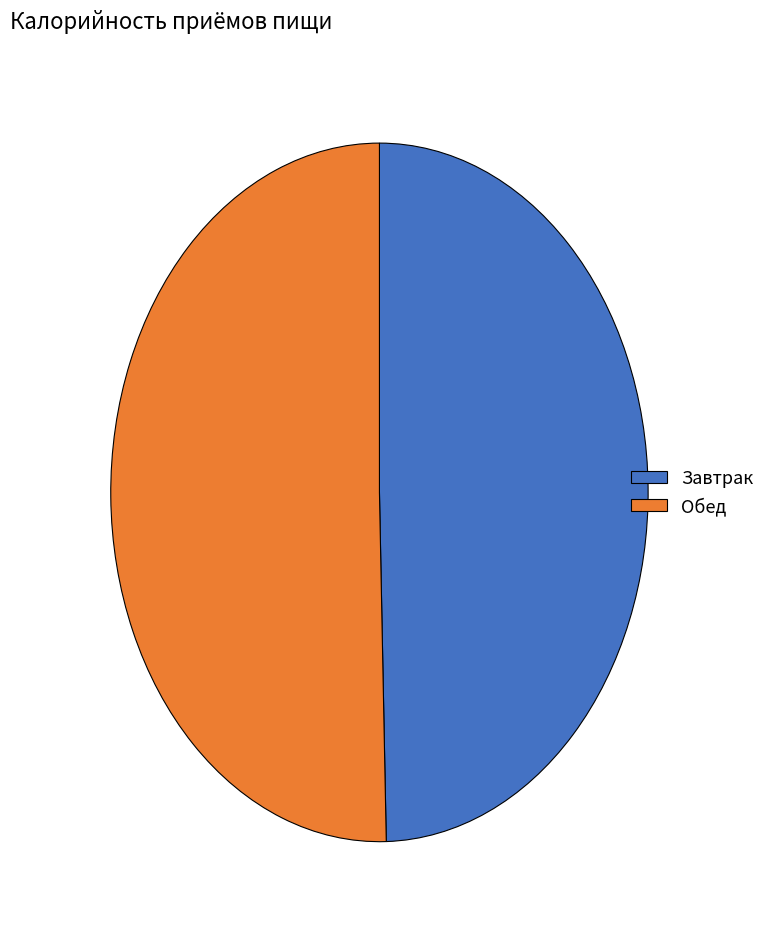

Which slice is the smallest?

Завтрак